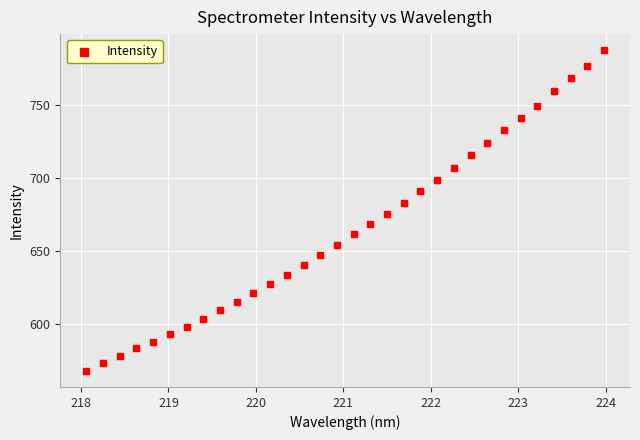

What is the range of X values (max minus min)?

5.9